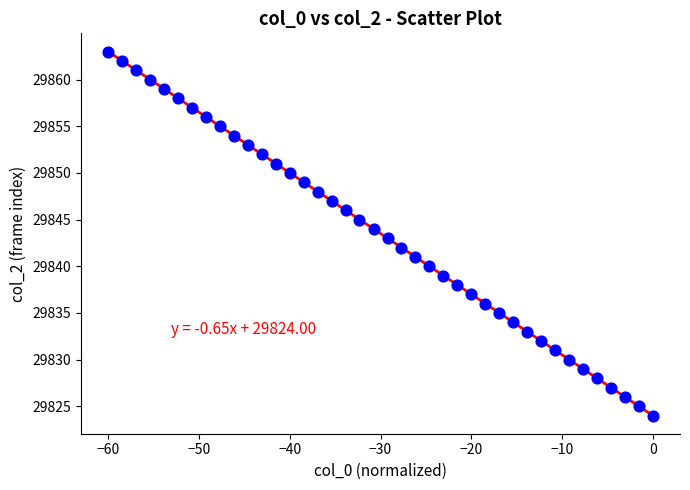

What is the range of Y values (max minus min)?

39